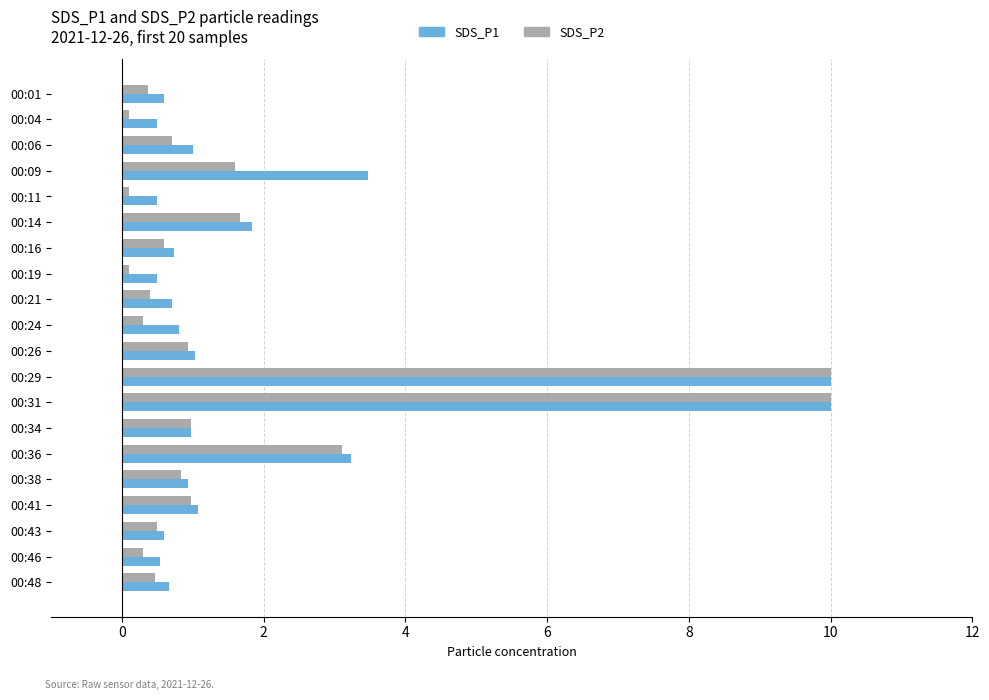

What is the total value across all series at 00:43?

1.1